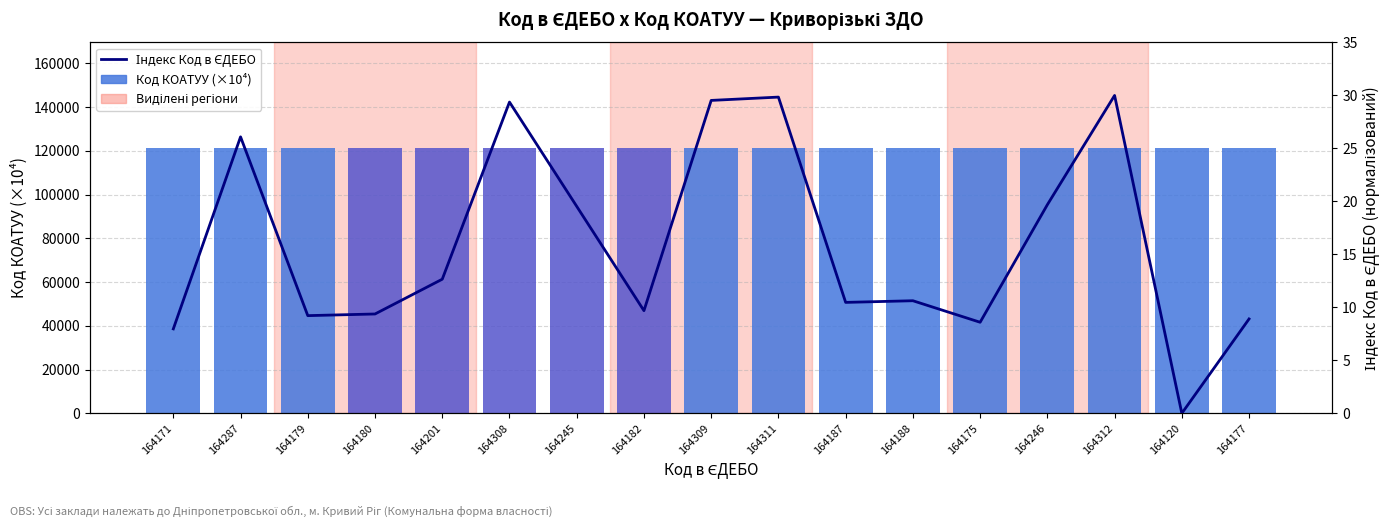

How many data points does each series have?

17